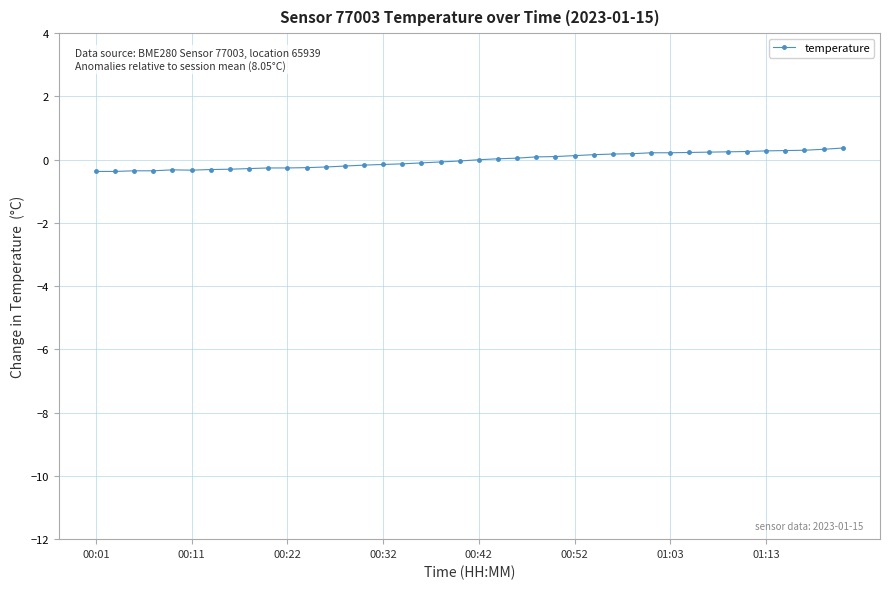

True or false: the data has more than 0 interior local peaks.

True